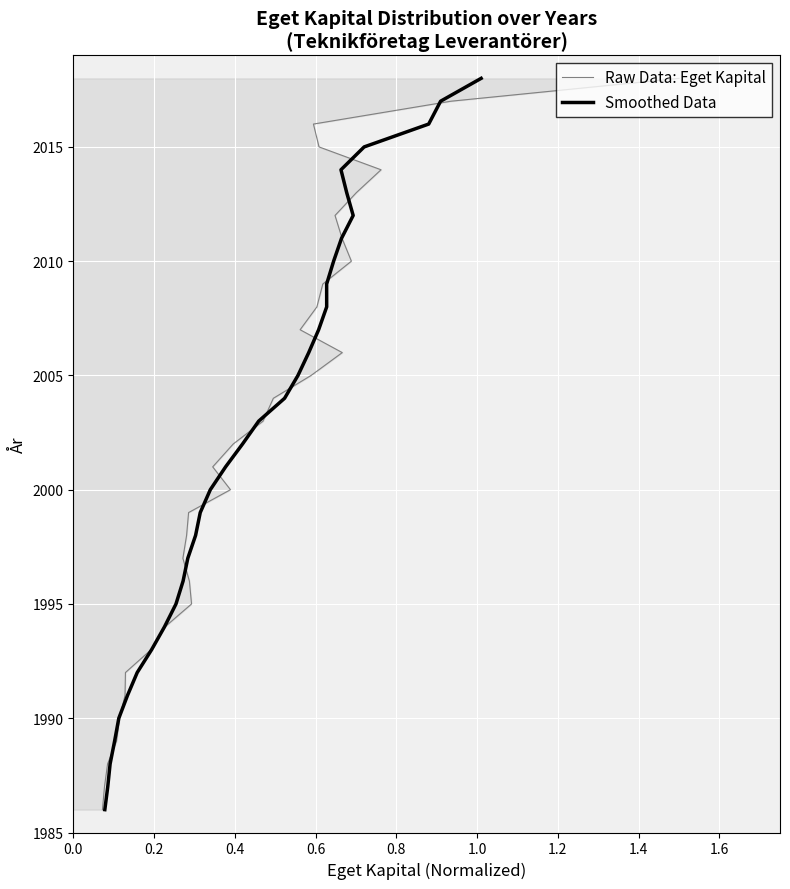

List the series in order of their peak value, highest first.

Raw Data: Eget Kapital, Smoothed Data